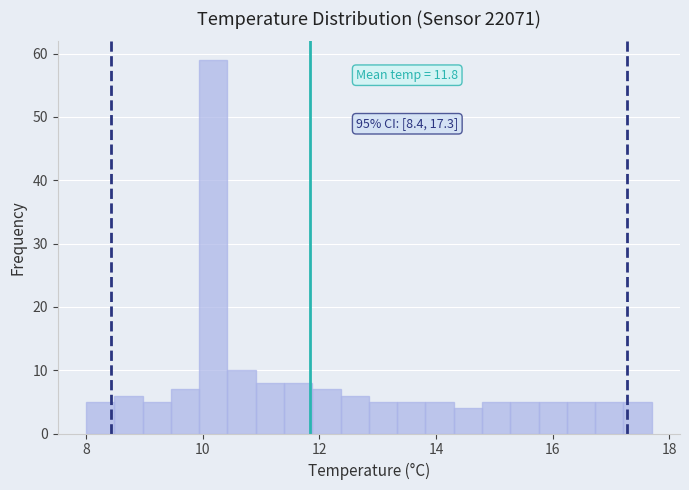

Around what value on the x-axis is the tallest bar? Give the approximate position of its centre, as read against the axis.

10.2